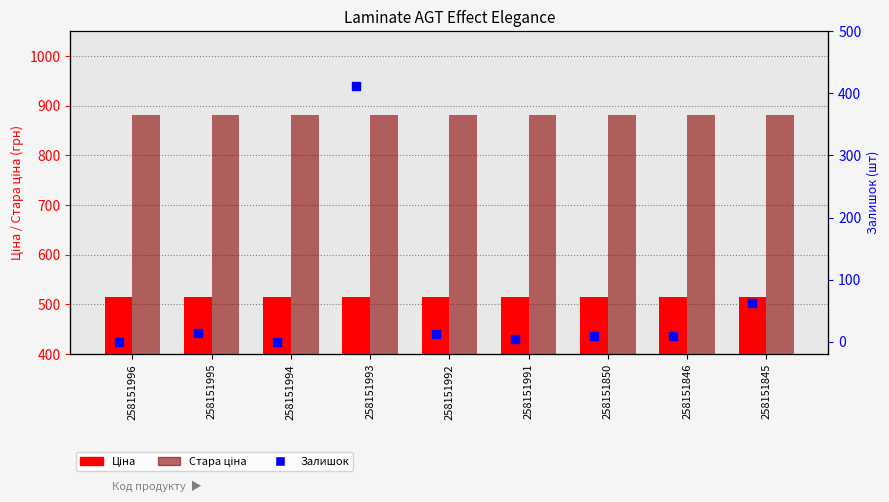

Which series reaches the minimum Y coordinate?

Залишок